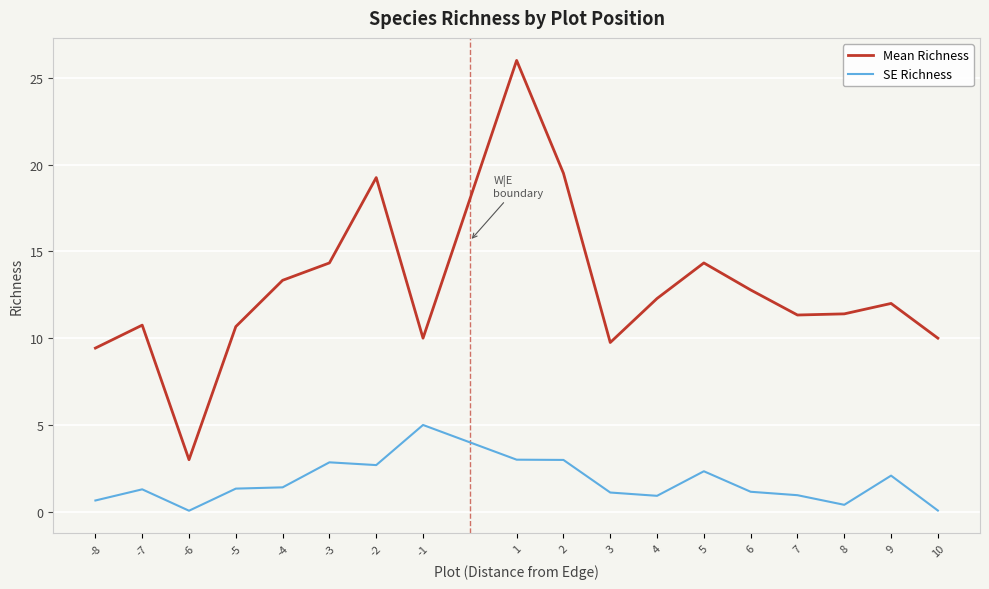

What is the total value across all series at 4?

13.2